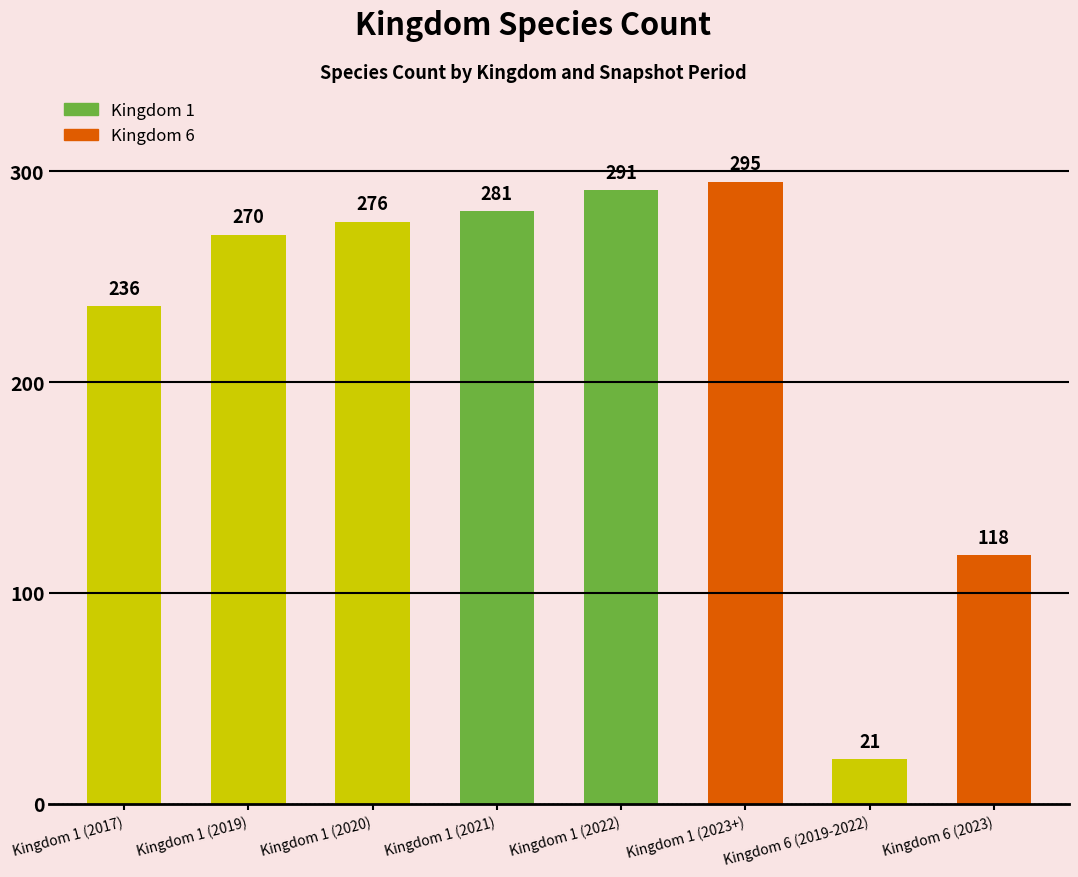

Which category has the lowest value across all series?

Kingdom 6 (2019-2022)